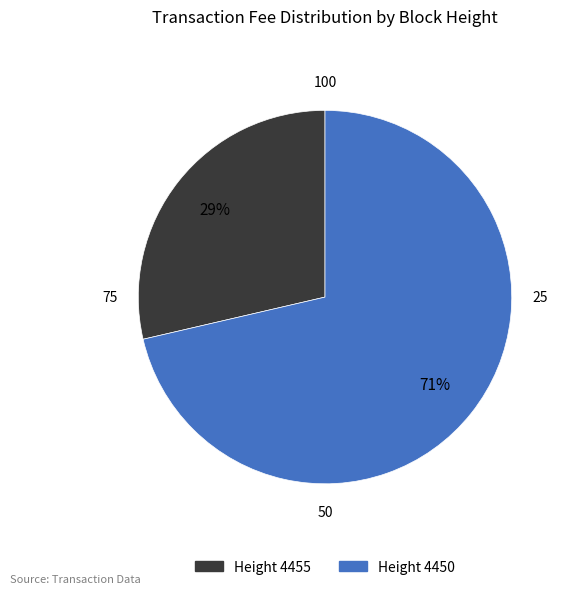

Is there a majority slice in this chart?

Yes